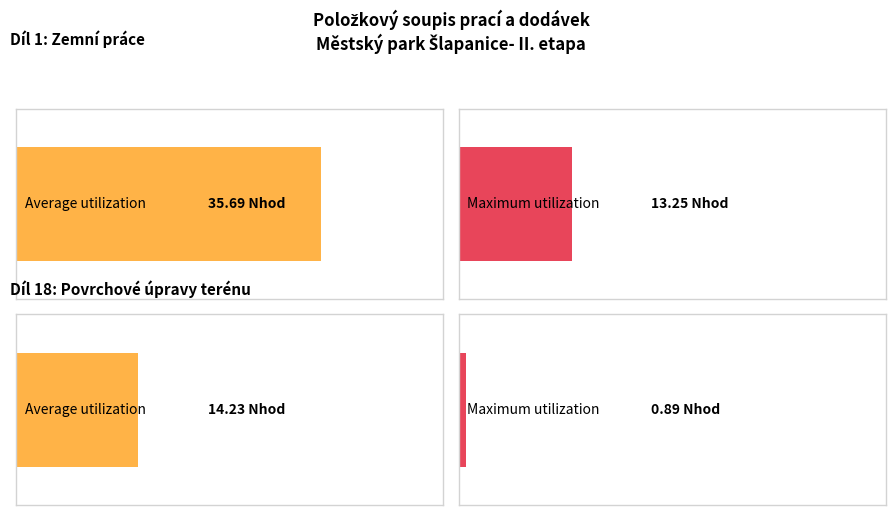

True or false: Average utilization has a value of 35.7 at Díl: 1 Zemní práce.

True